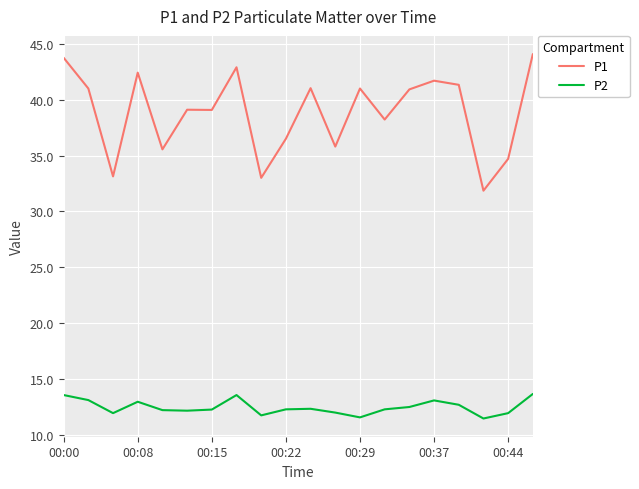

True or false: P1 and P2 intersect in this chart.

False